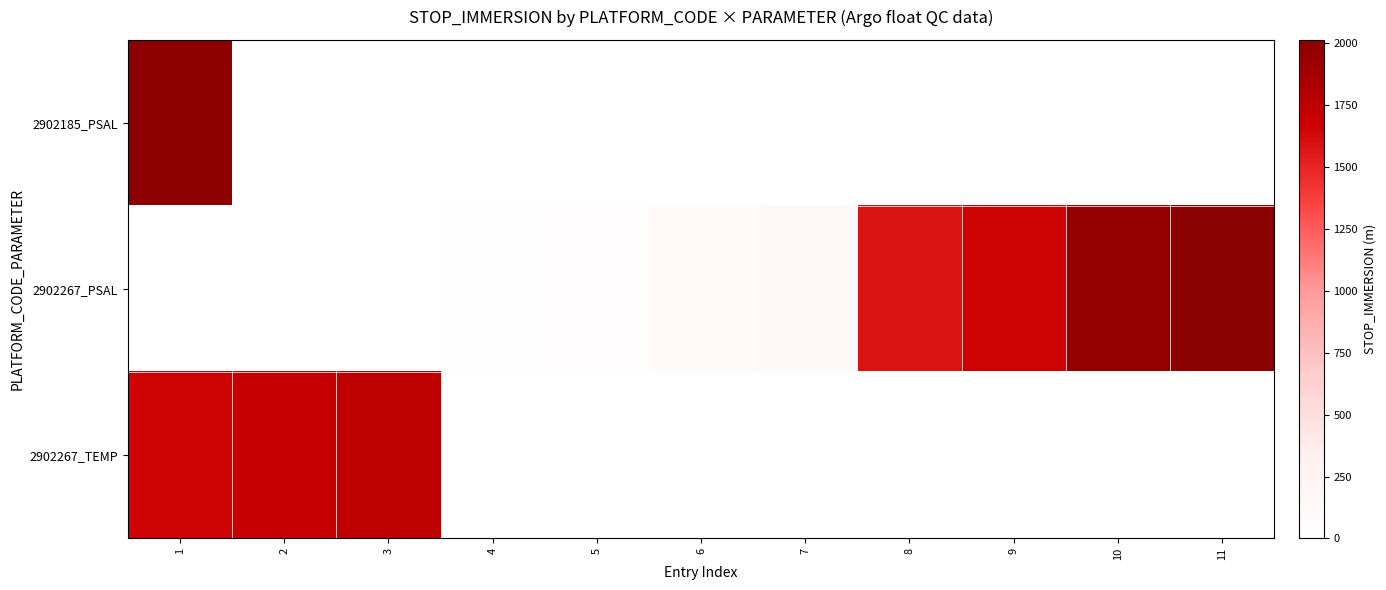

Reading left to right, extract all data points from this chart.

2902185_PSAL: 1=1998.9	2=0.0	3=0.0	4=0.0	5=0.0	6=0.0	7=0.0	8=0.0	9=0.0	10=0.0	11=0.0
2902267_PSAL: 1=1.0	2=4.0	3=7.0	4=10.0	5=45.0	6=125.0	7=145.0	8=1588.0	9=1663.0	10=1963.0	11=2013.0
2902267_TEMP: 1=1654.0	2=1704.0	3=1738.0	4=0.0	5=0.0	6=0.0	7=0.0	8=0.0	9=0.0	10=0.0	11=0.0